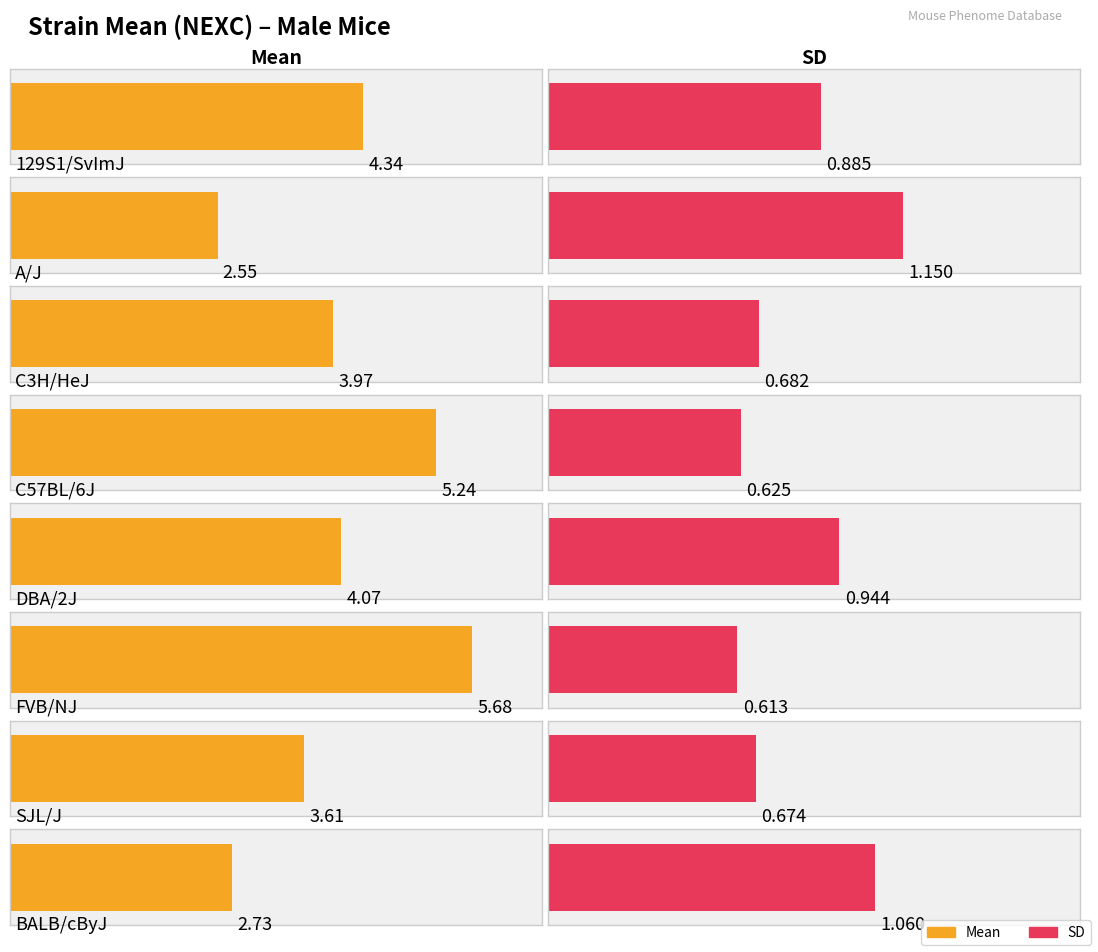

What is the maximum value for mean?

5.7